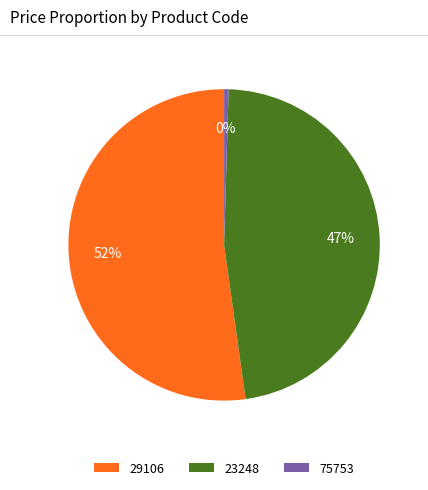

Which category accounts for the majority?

29106